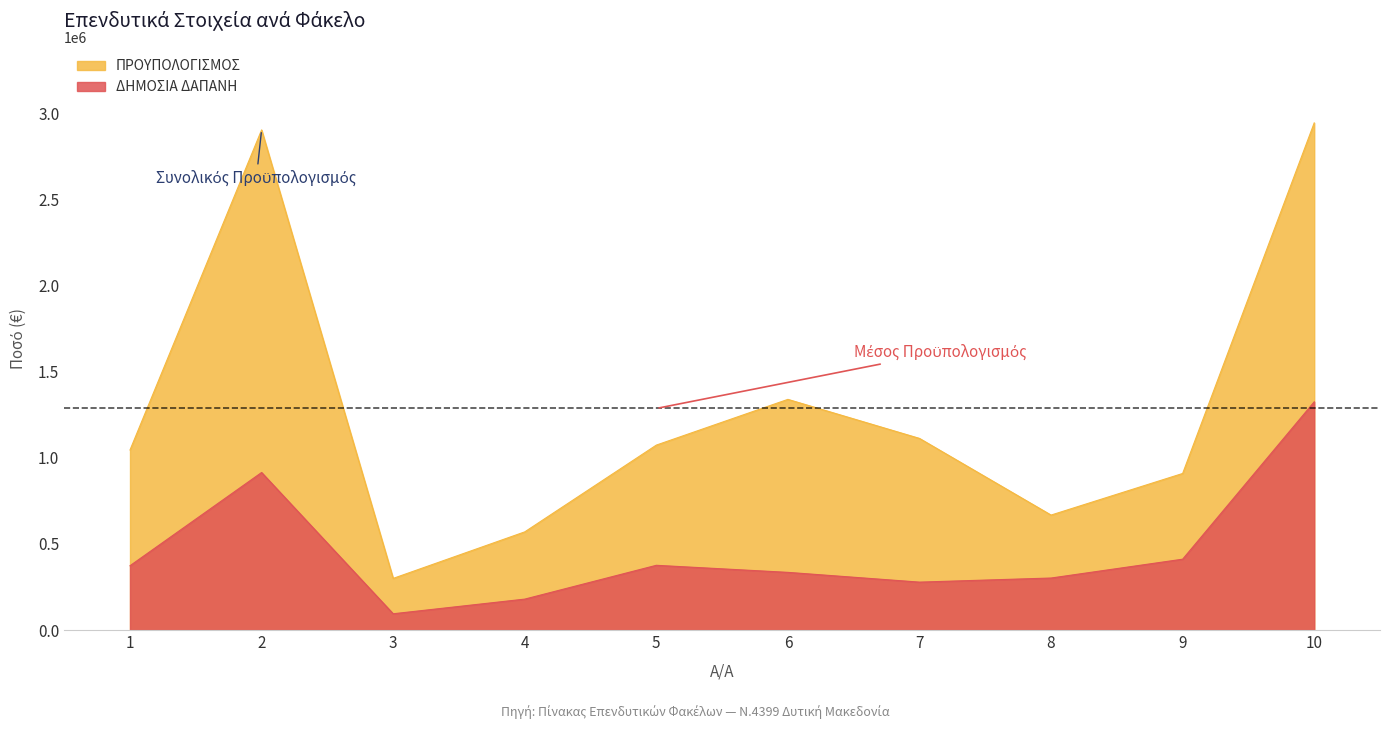

At which label is ΔΗΜΟΣΙΑ ΔΑΠΑΝΗ closest to 710119?

2